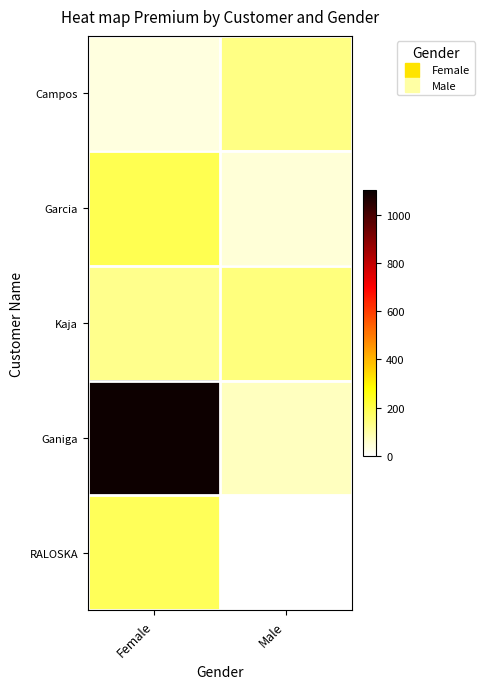

Which series has the widest spread of values?

Ganiga